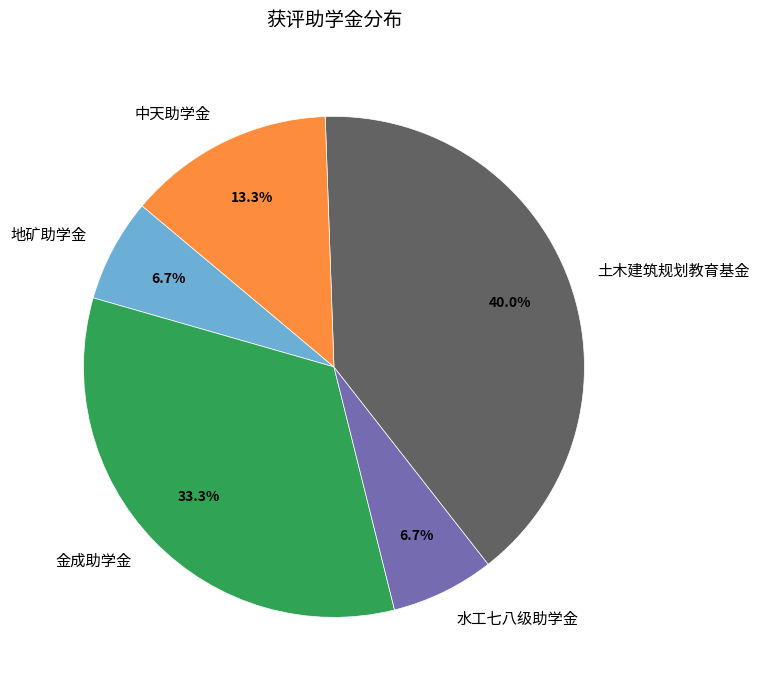

Does 金成助学金 account for over 50% of the chart?

No